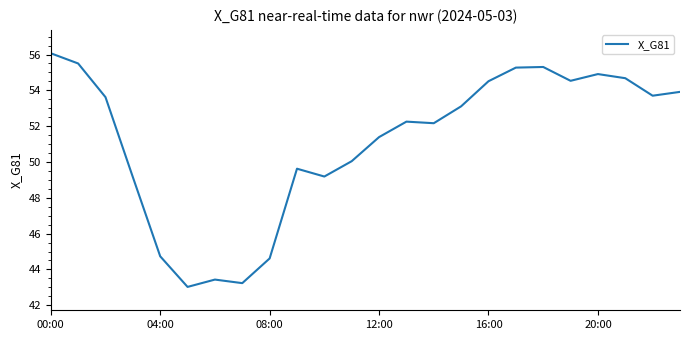

What is the greatest value displayed?

56.1